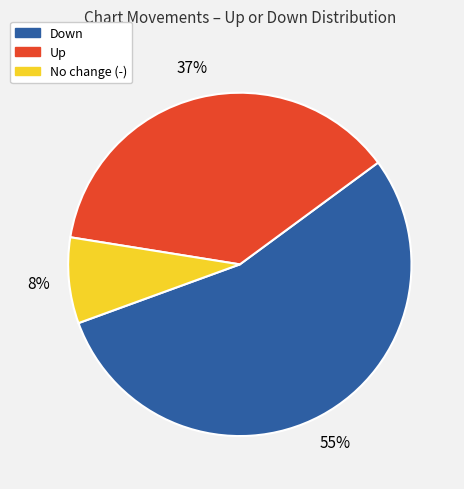

Is there any slice that represents more than half of the pie?

Yes